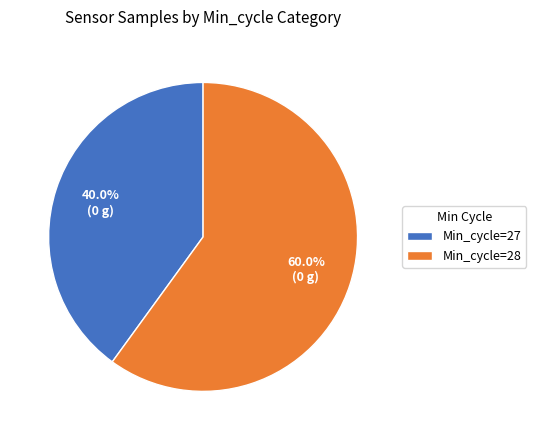

Count the number of slices in the pie.

2